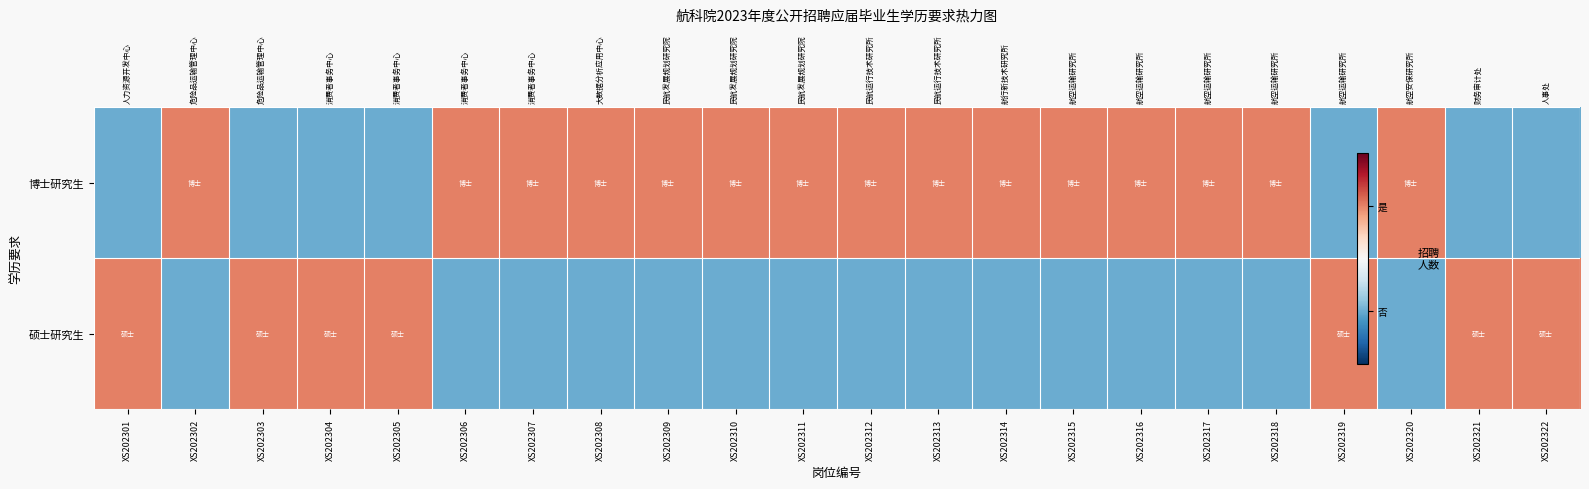

Between XS202306 and XS202313, which series saw the biggest shift?

硕士研究生